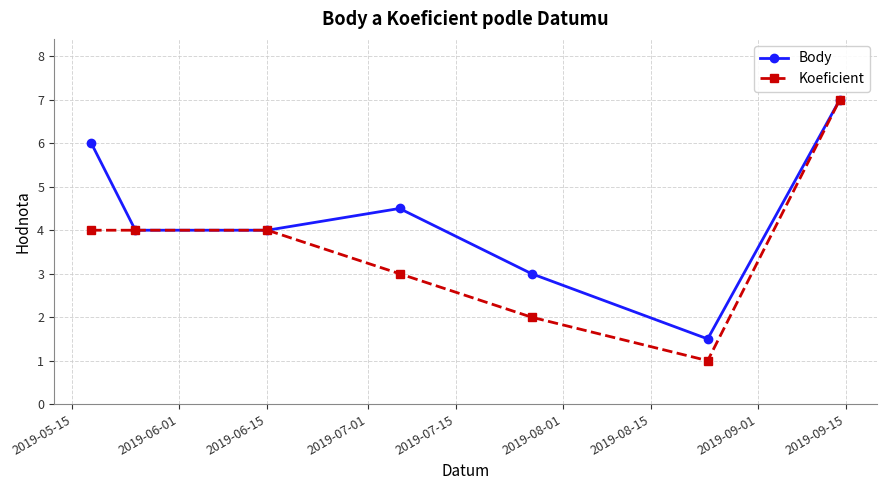

In Body, how many points are higher than both neighbors (excluding endpoints)?

1